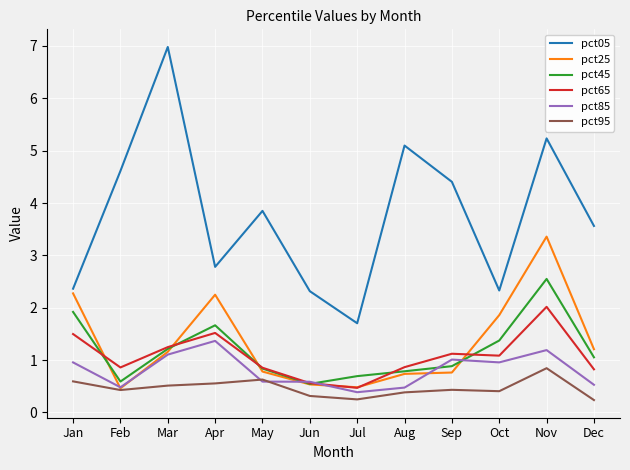

True or false: pct45 has a value of 0.8 at Jun.

False